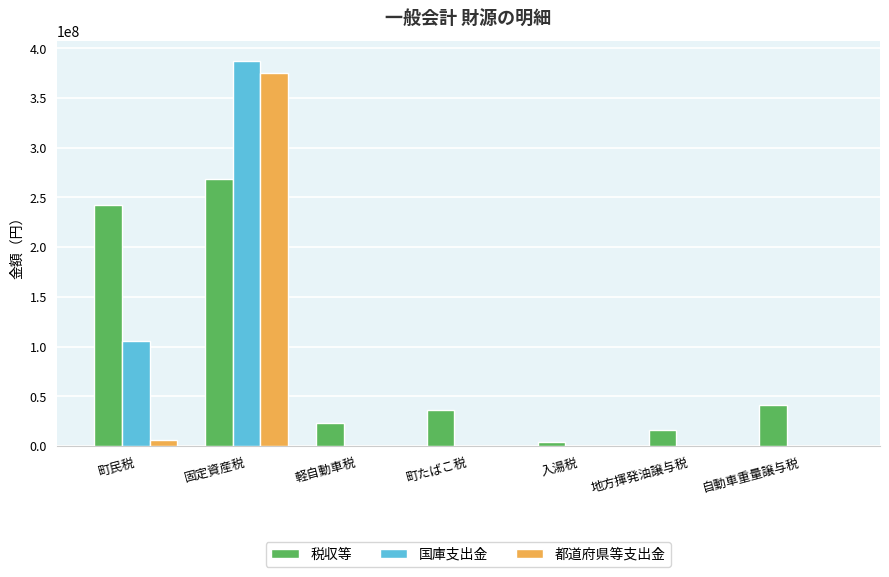

Is it true that 税収等 equals 84896273 at 固定資産税?

False